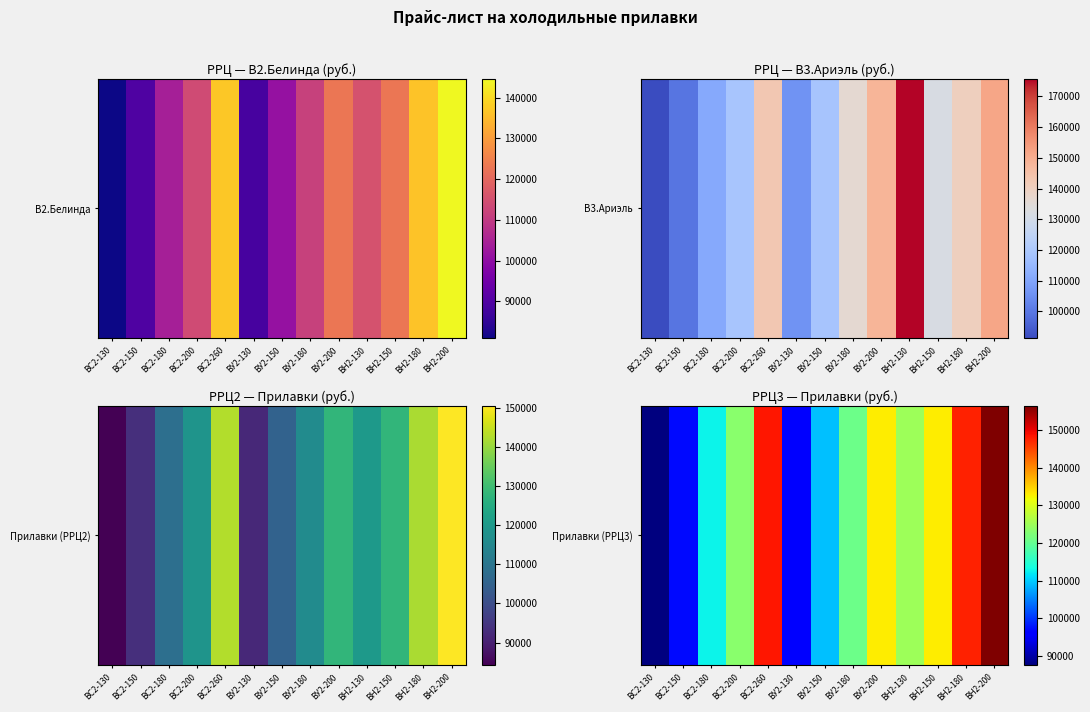

Rank the categories by value from highest to lowest.

BН2-200, BС2-260, BН2-180, BУ2-200, BН2-150, BН2-130, BС2-200, BУ2-180, BС2-180, BУ2-150, BС2-150, ВУ2-130, BС2-130